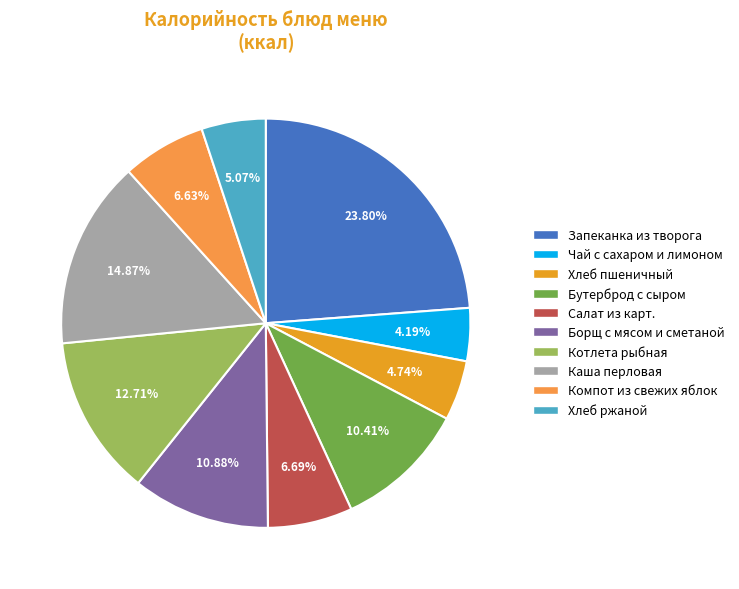

To the nearest percent, what is the average slice percentage?

10%